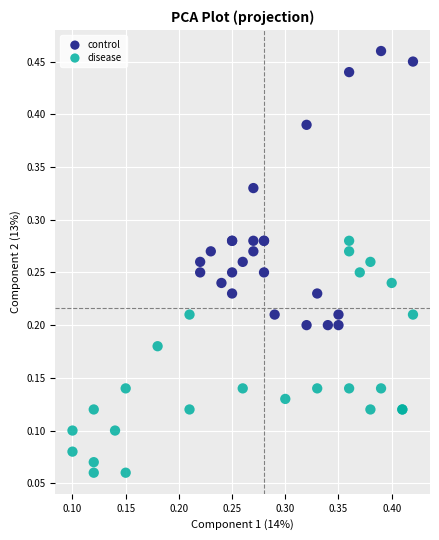

Which series contains the highest Y value?

control